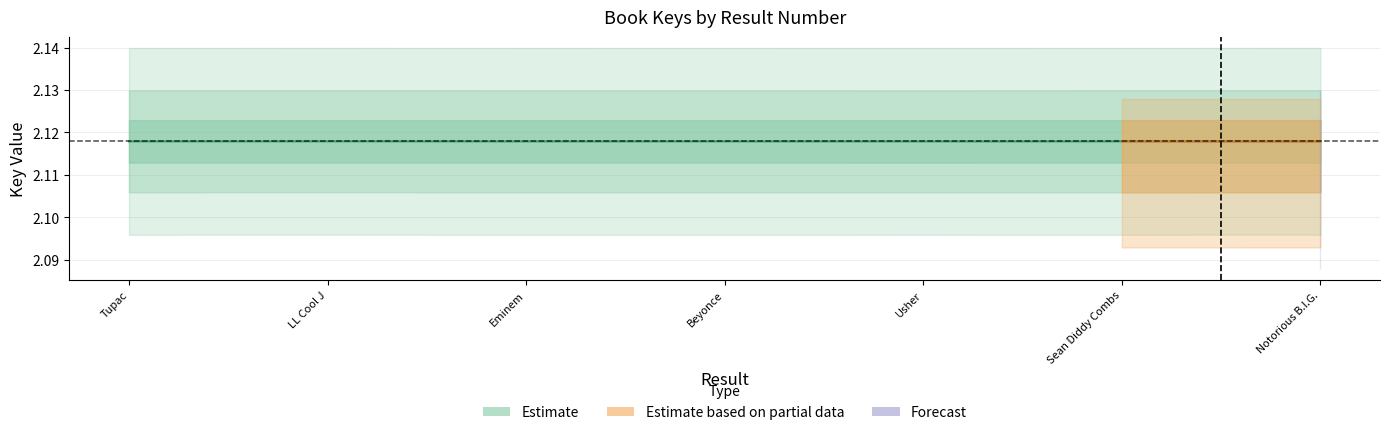

What is the sum of the values at Usher and Tupac?

4.2